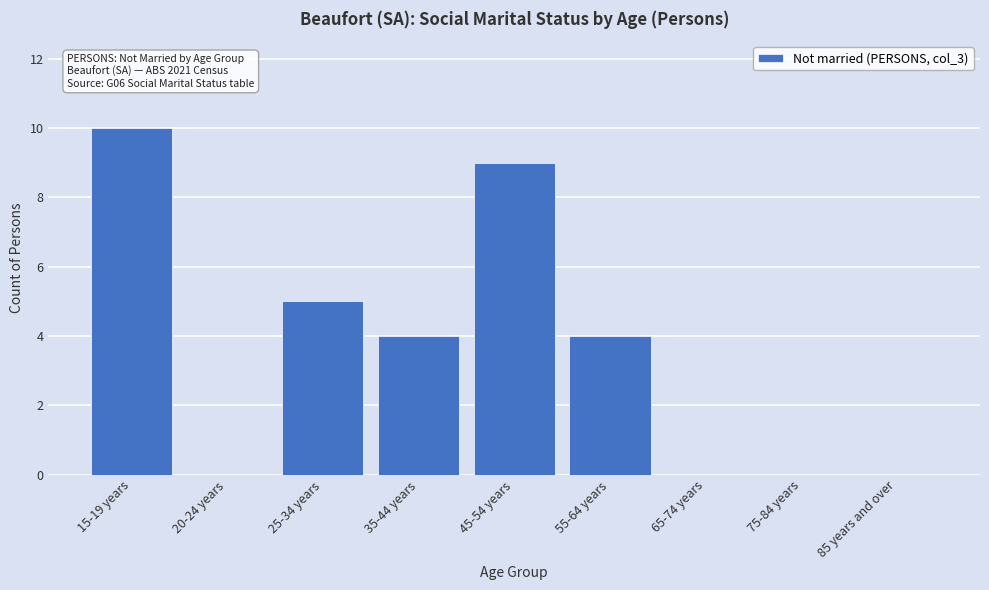

Reading left to right, what are all the values shown in this chart?

15-19 years=10	20-24 years=0	25-34 years=5	35-44 years=4	45-54 years=9	55-64 years=4	65-74 years=0	75-84 years=0	85 years and over=0